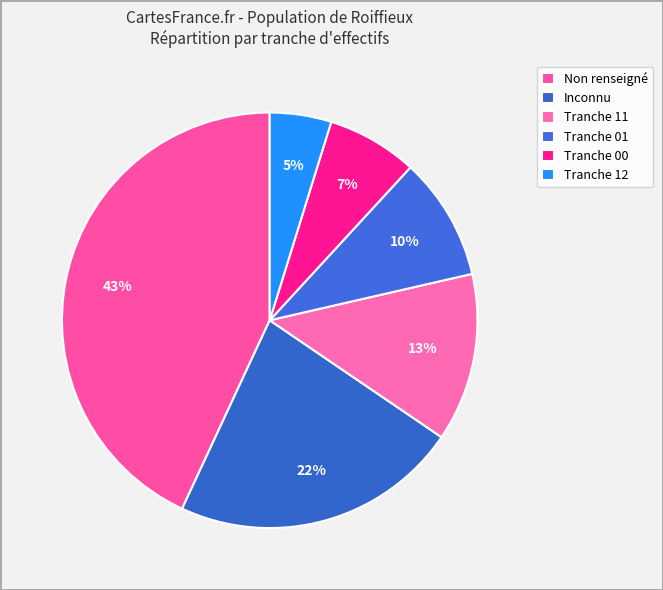

How many segments does this pie chart have?

6